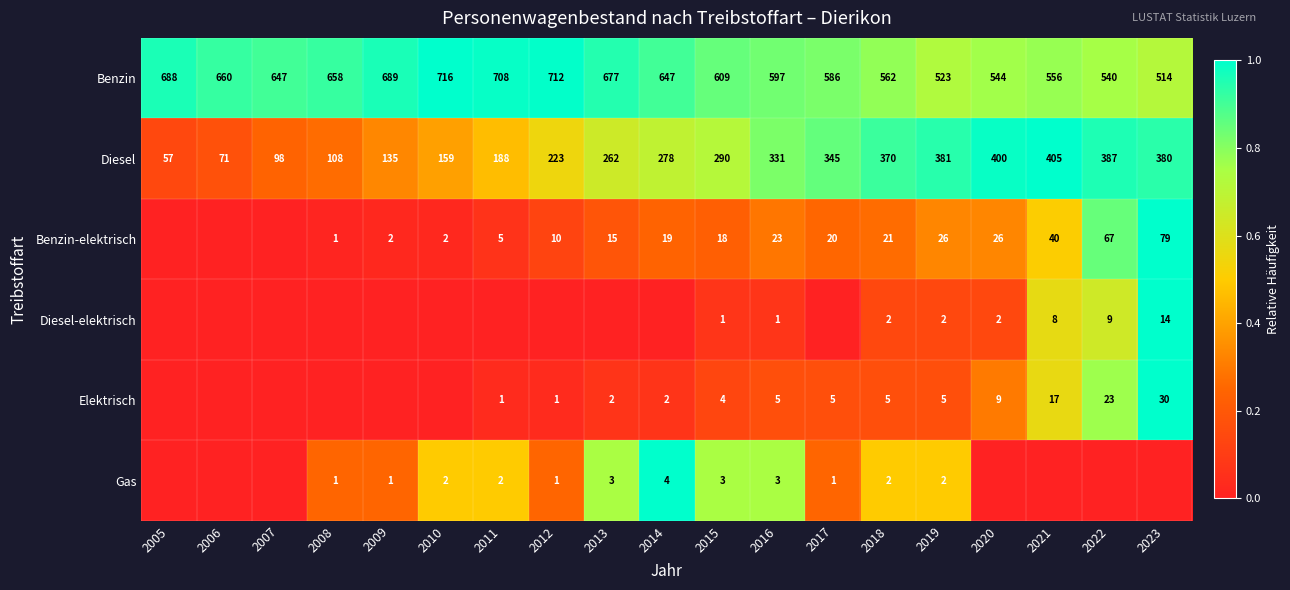

Is the value of Diesel at 2015 greater than the value of Benzin-elektrisch at 2017?

Yes